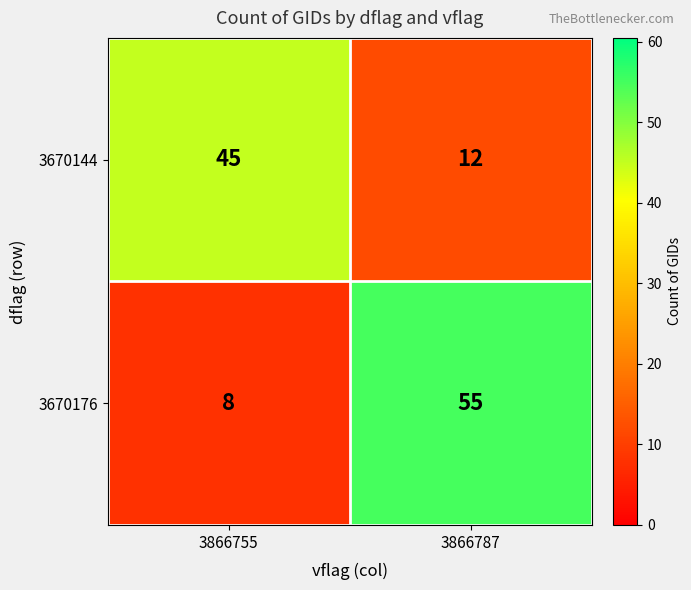

How many distinct data groups are displayed?

2